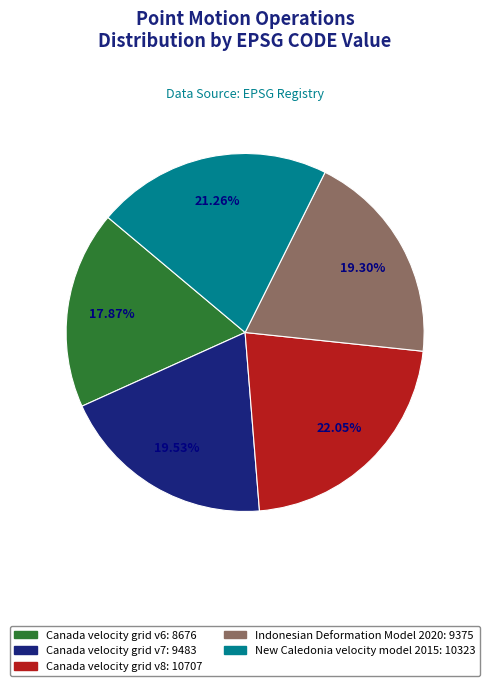

Is there a majority slice in this chart?

No